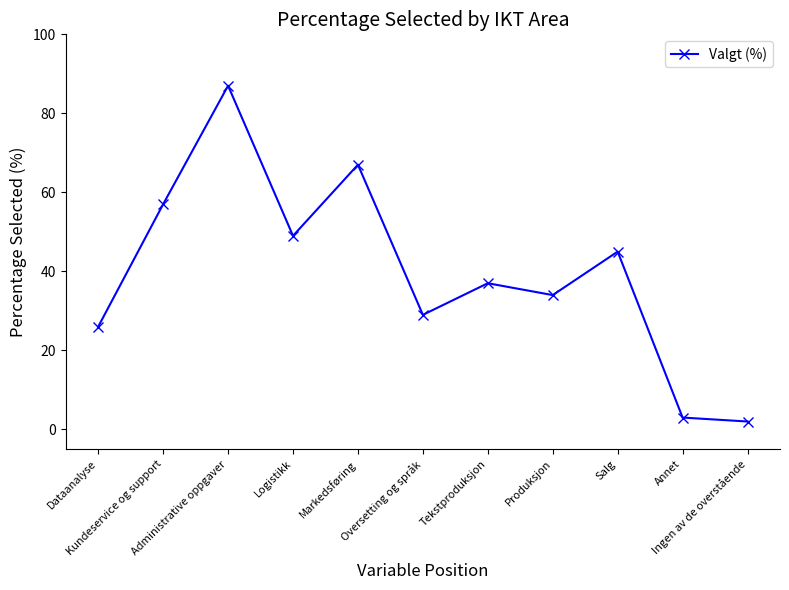

At which label is the value closest to 44?

Salg